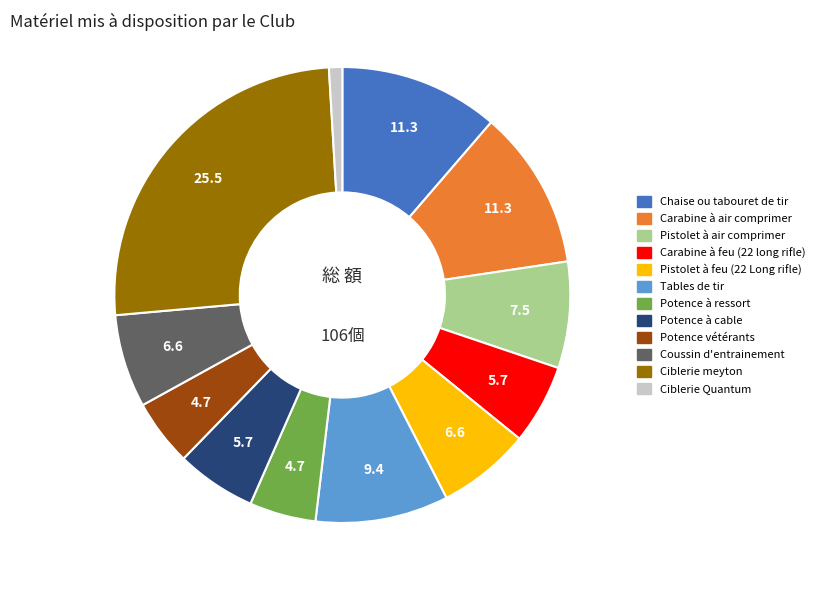

Which category has the biggest portion of the pie?

Ciblerie meyton